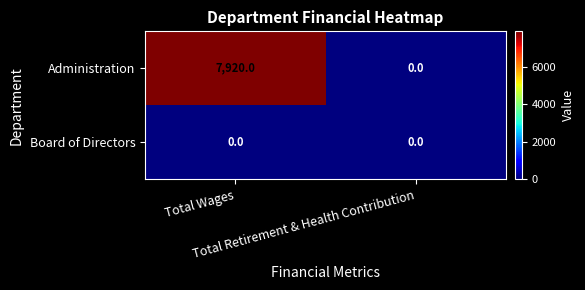

Which series has the largest total across all categories?

Administration